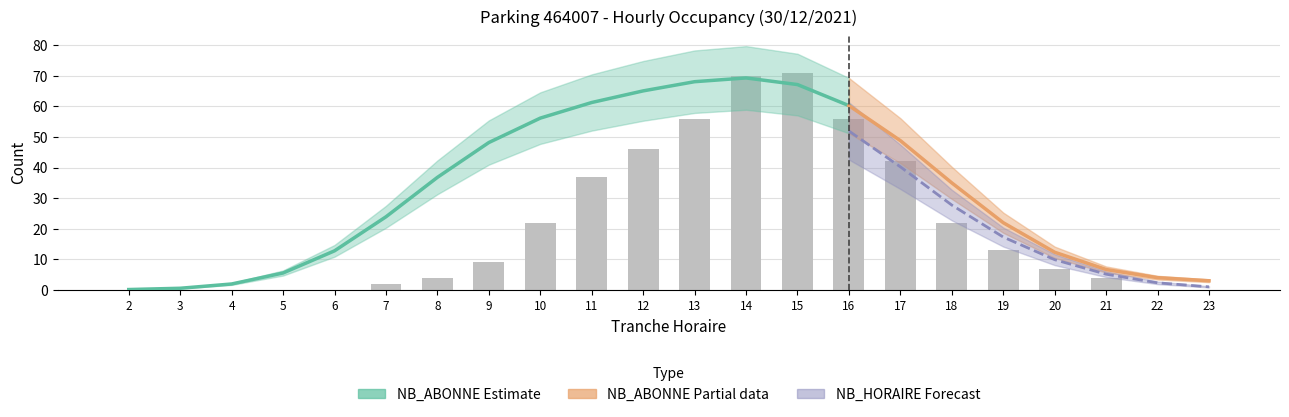

What is the change in value from 12 to 16?

+10